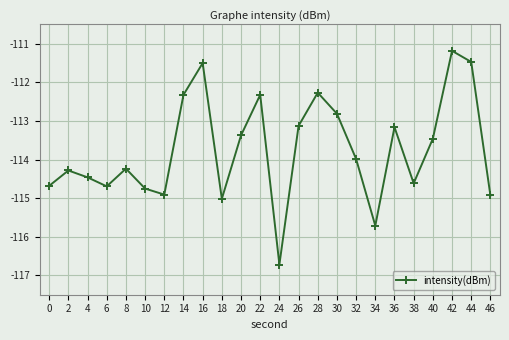

What is the difference between the values at 38 and 32?

0.6